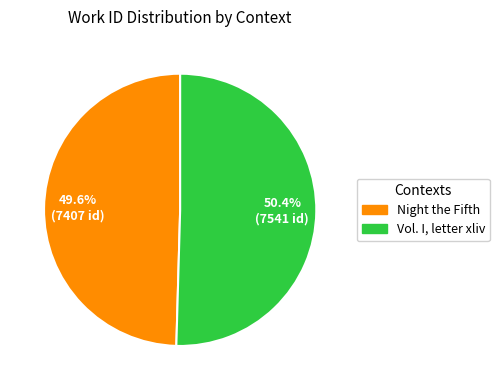

Which slice represents more than half of the pie?

Vol. I, letter xliv